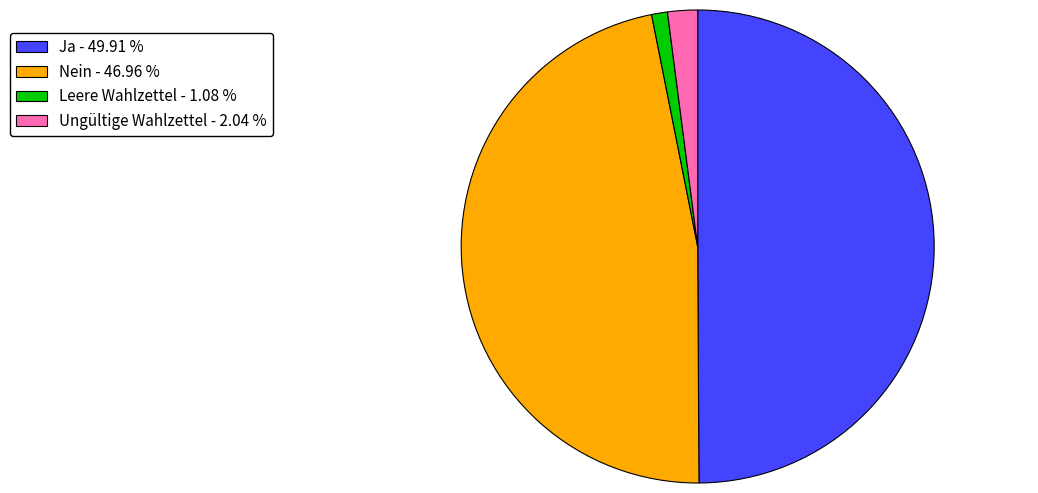

How many slices are in this pie chart?

4